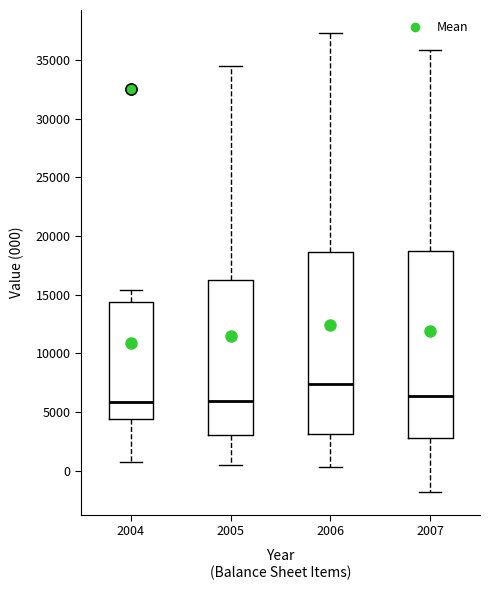

Which box has the highest median line?

2006